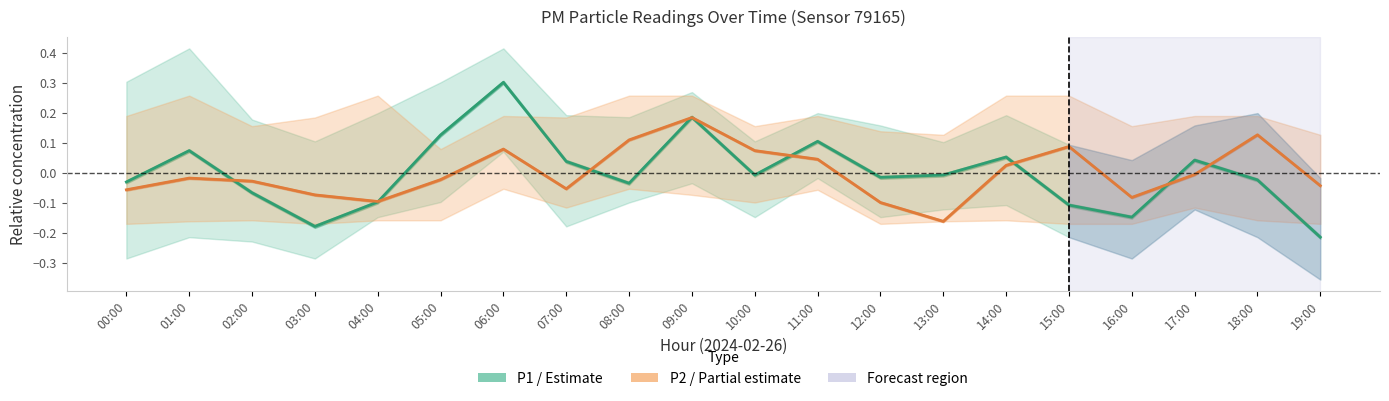

How many intersections are there between P2 (PM2.5) and P1 (PM10)?

9